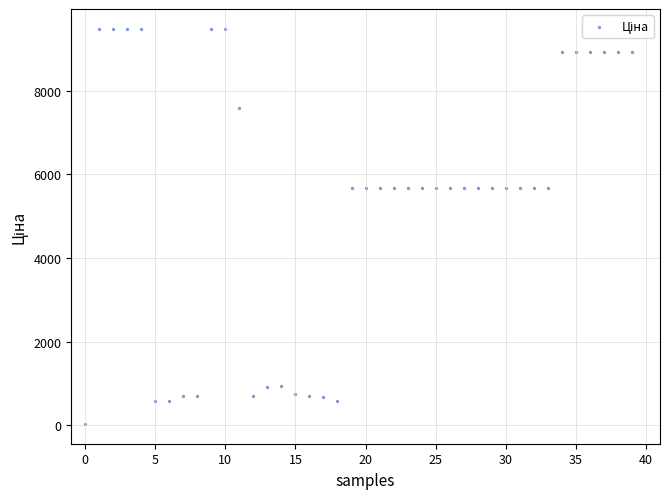

What is the range of Y values (max minus min)?

9448.0